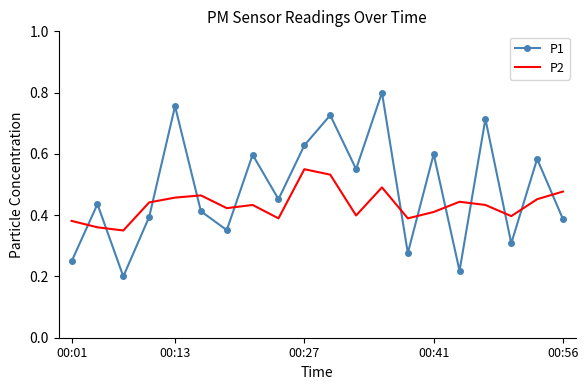

List the series in order of their peak value, highest first.

P1, P2